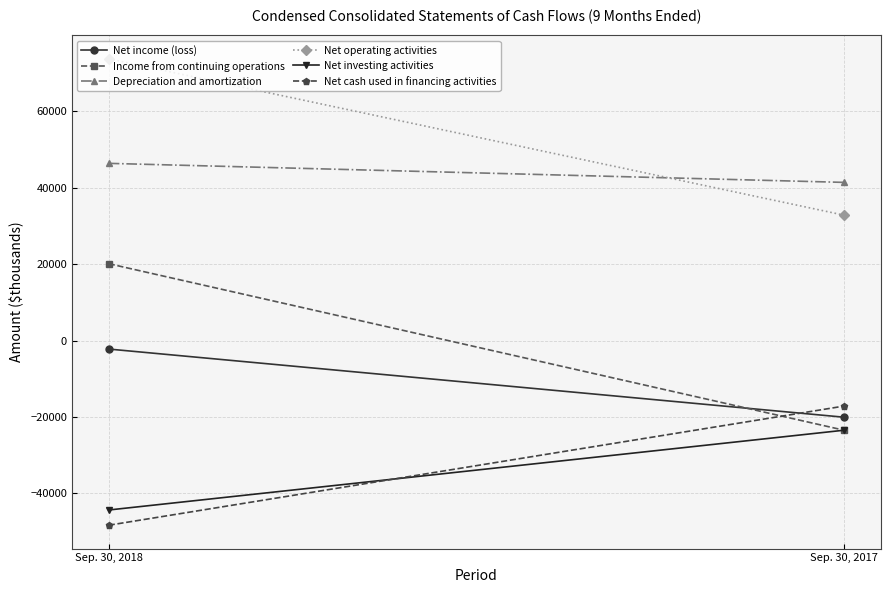

The value of Income from continuing operations at Sep. 30, 2017 is -23482. True or false?

True